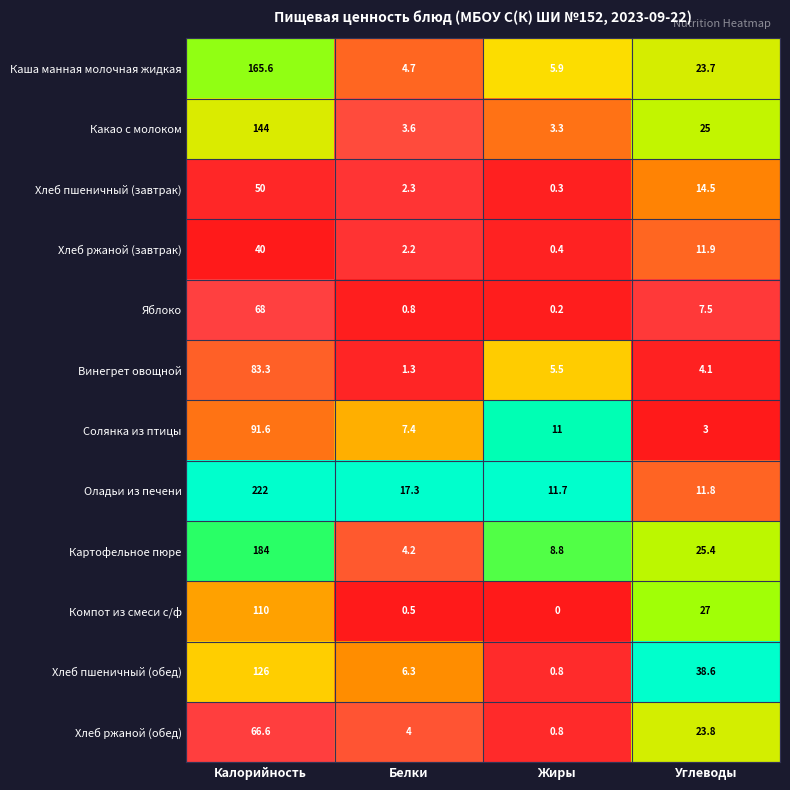

What is the average value of the Винегрет овощной series?

23.6